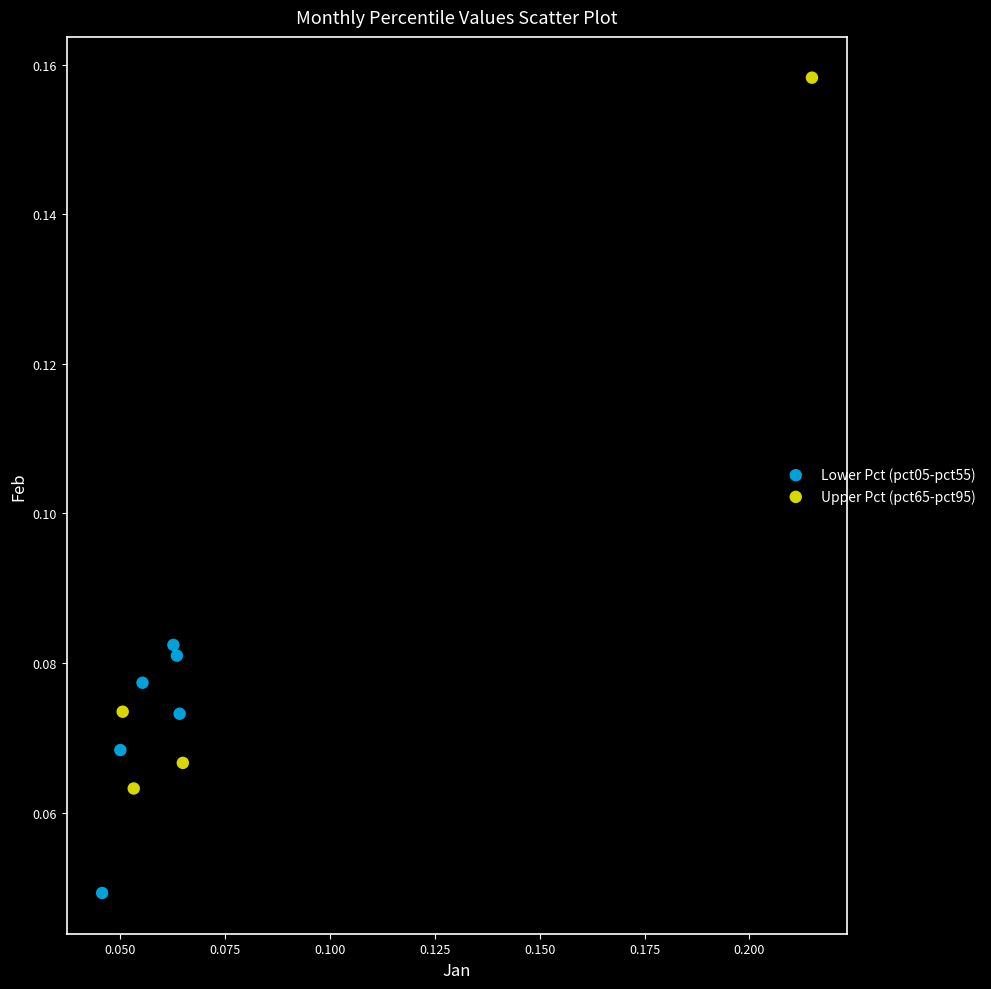

Which series contains the lowest Y value?

Lower Pct (pct05-pct55)